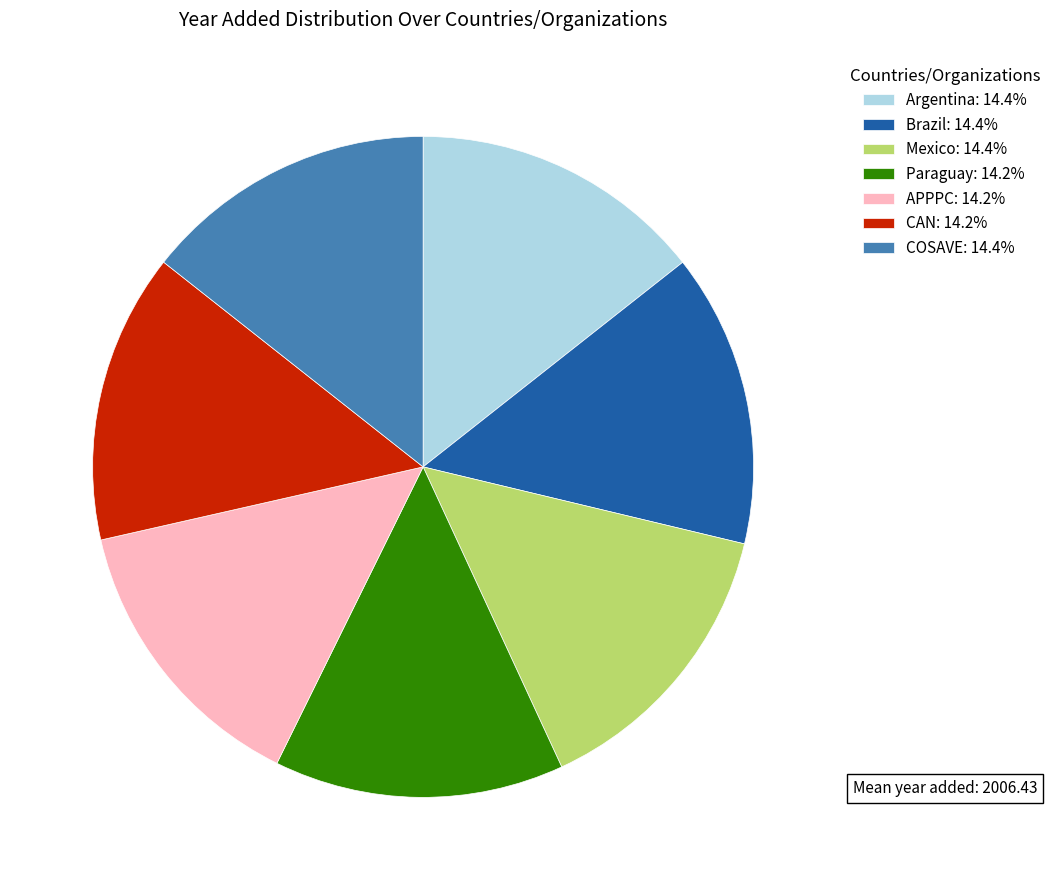

Is it true that Paraguay is 14% of the pie?

True